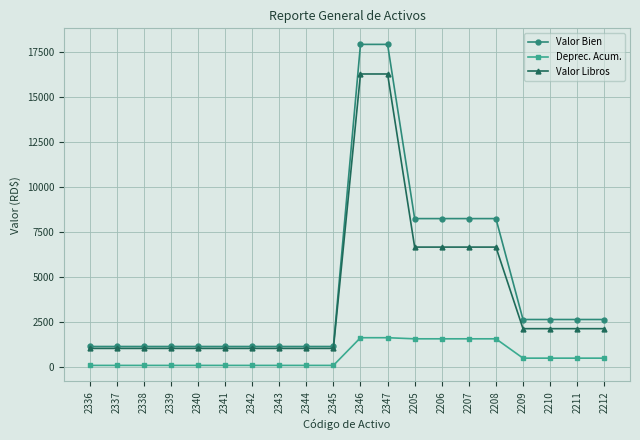

What is the difference between the highest and lowest values at 2340?

1050.5